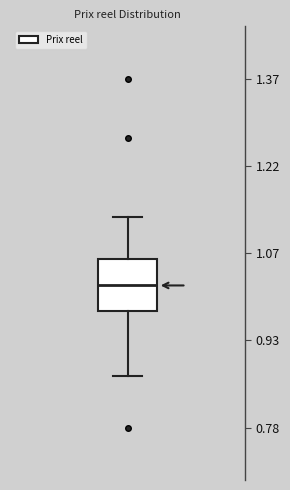

Transcribe this box plot: give where the median line is, the range the box spans, and where the two whiskers end, as read against the y-axis. The values are not printed on the chart, so give them approximately, as read against the axis.

median 1.02, box 0.98 to 1.06, whiskers 0.86 to 1.14